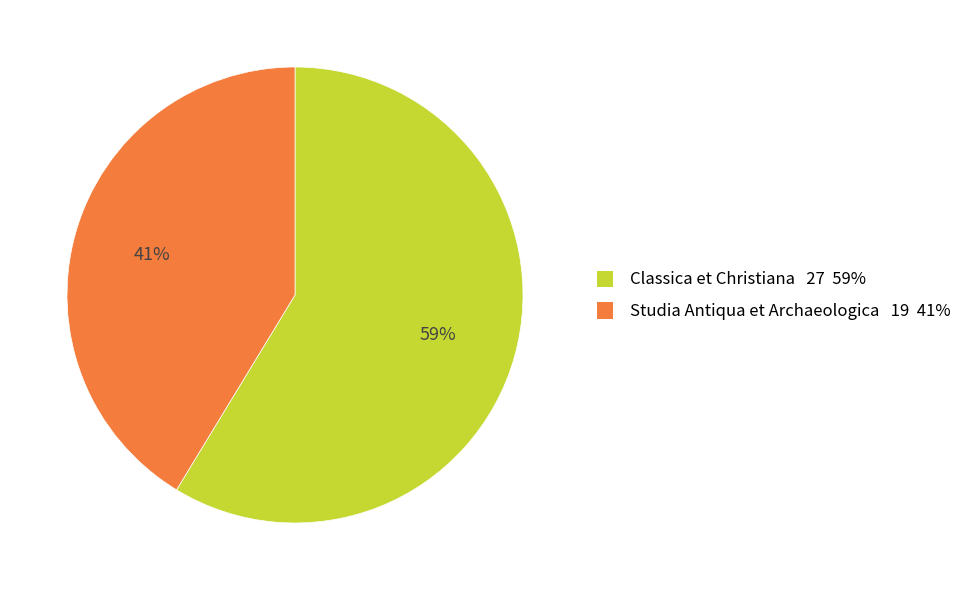

To the nearest percent, what is the combined percentage of Classica et Christiana and Studia Antiqua et Archaeologica?

100%